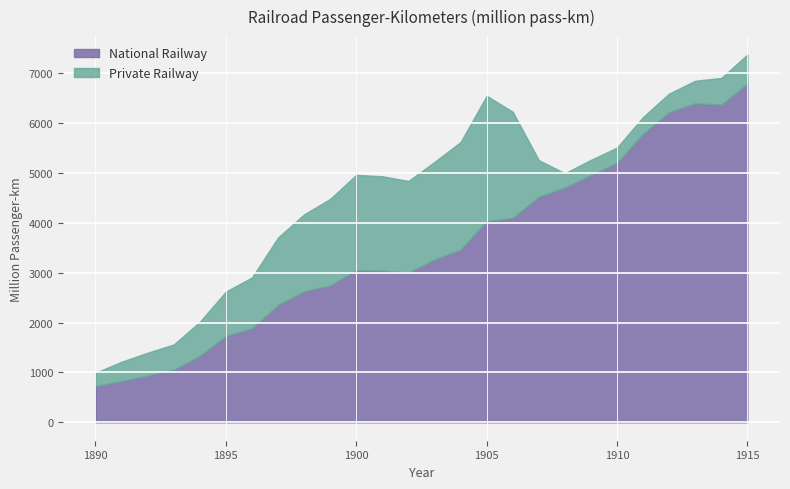

Is the value of Private Railway at 1911 greater than the value of National Railway at 1913?

No